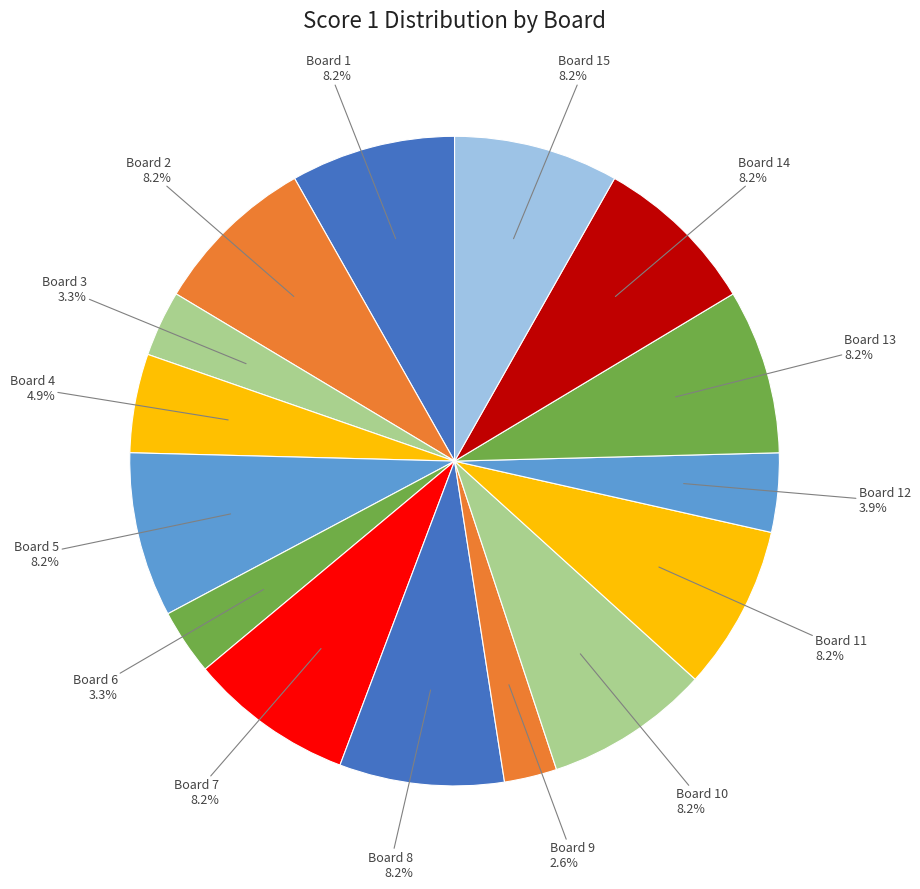

Count the number of slices in the pie.

15